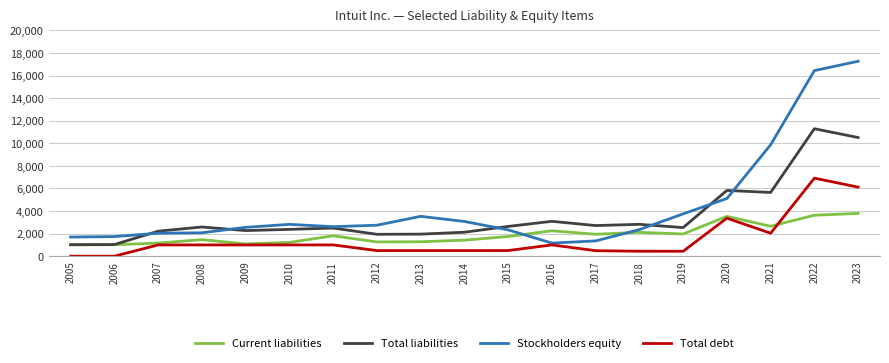

Is the value of Total liabilities at 2015 greater than the value of Current liabilities at 2006?

Yes